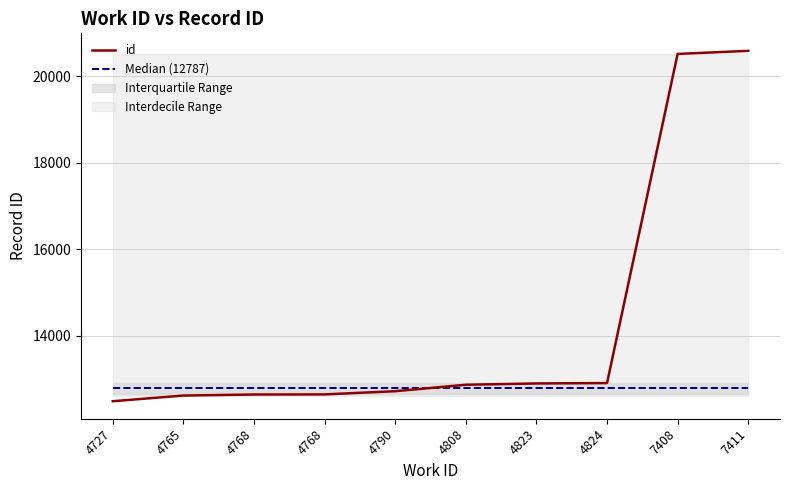

Does the chart have visible grid lines?

Yes